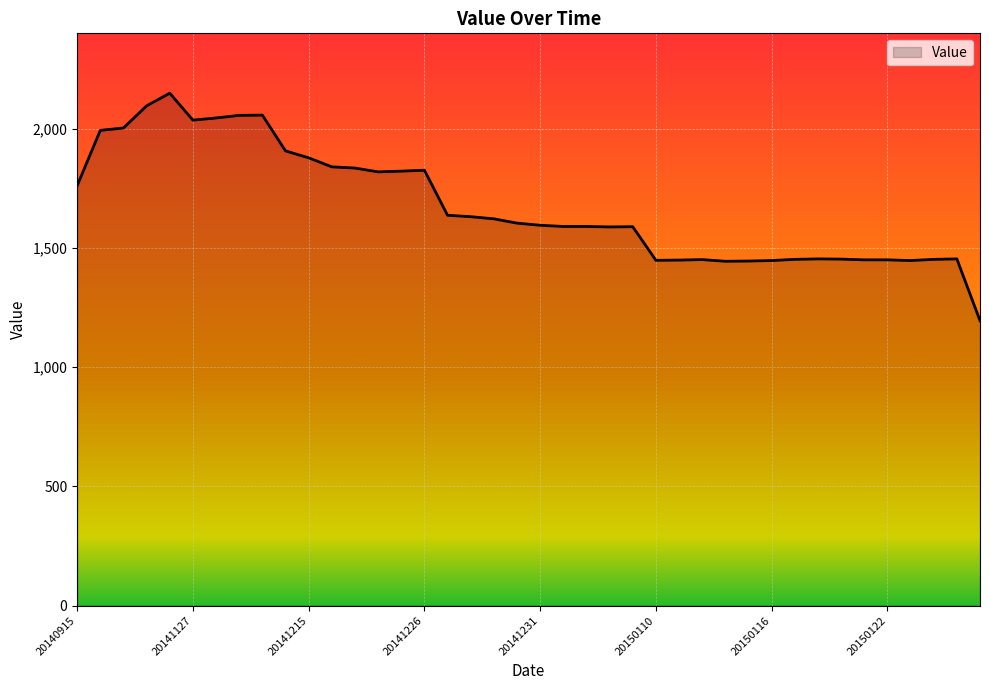

What is the smallest value displayed?

1195